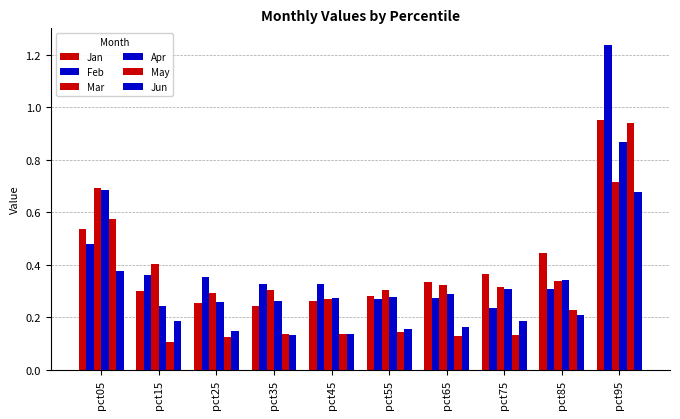

Does the chart contain any negative values?

No